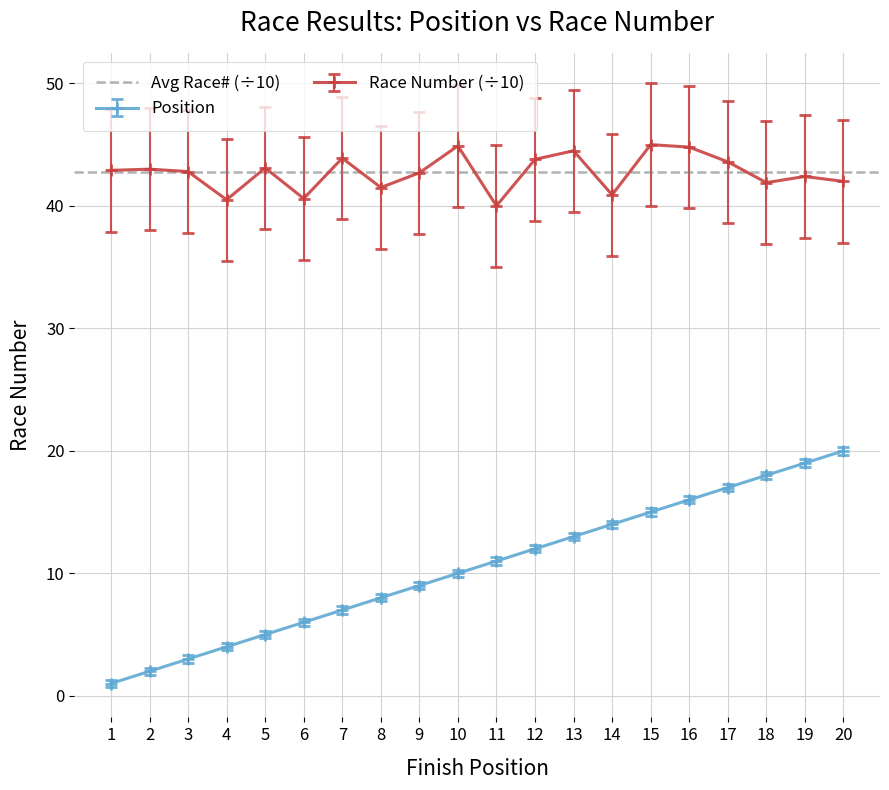

Which label corresponds to the largest value in the chart?

15